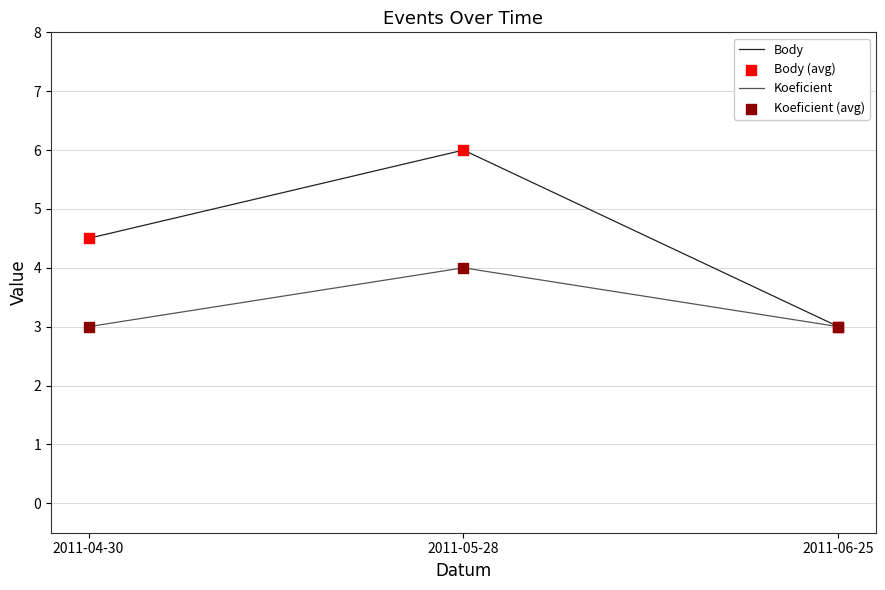

Which series has the widest spread of values?

Body